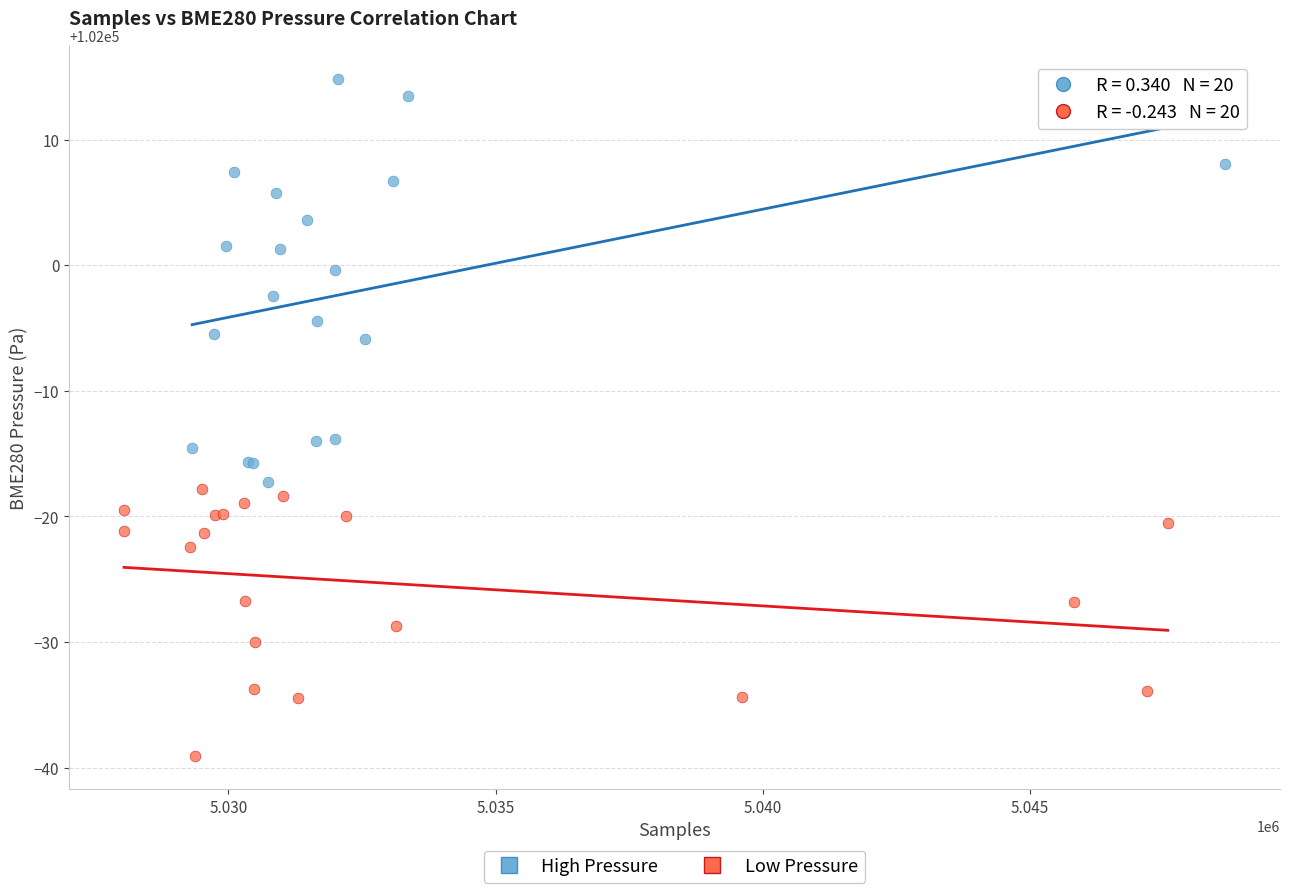

Which series has the largest Y range (max minus min)?

High Pressure